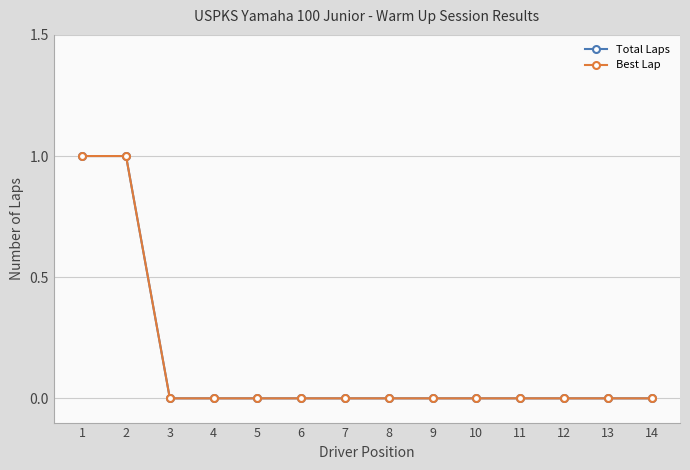

Does the chart have visible grid lines?

Yes